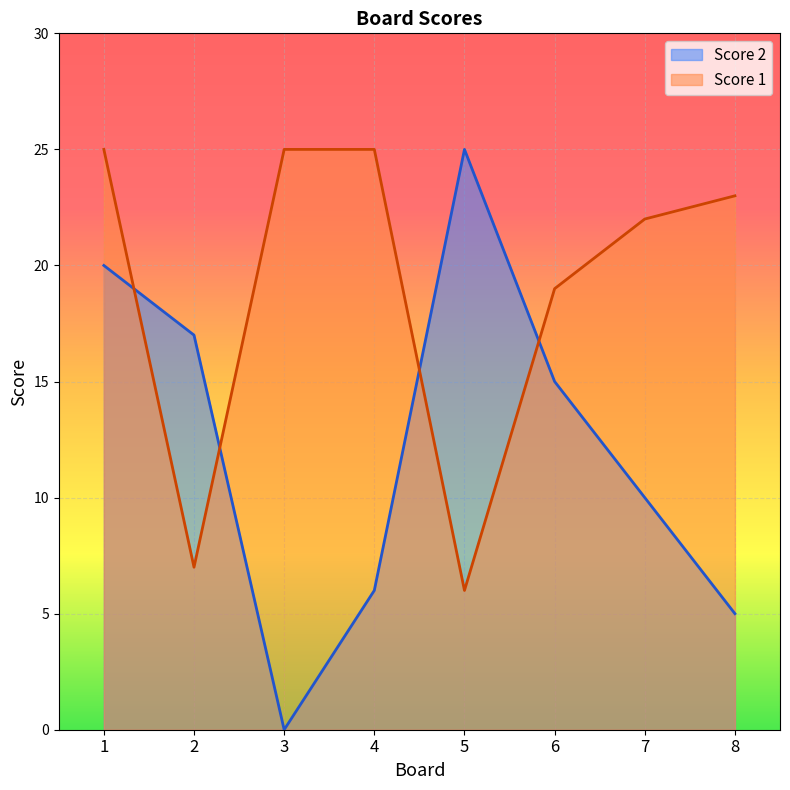

How many intersections are there between Score 1 and Score 2?

4